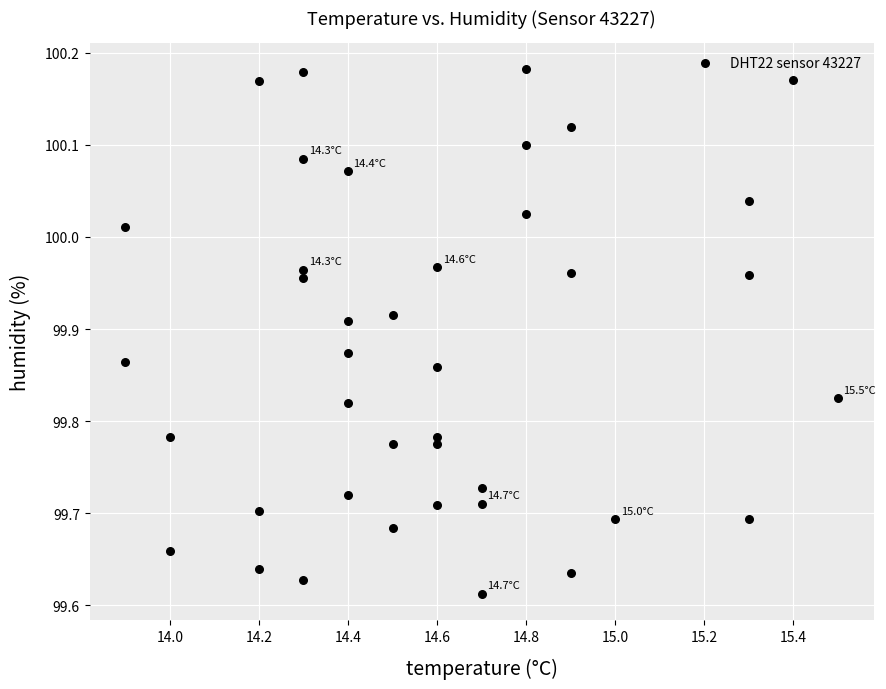

What is the range of Y values (max minus min)?

0.6